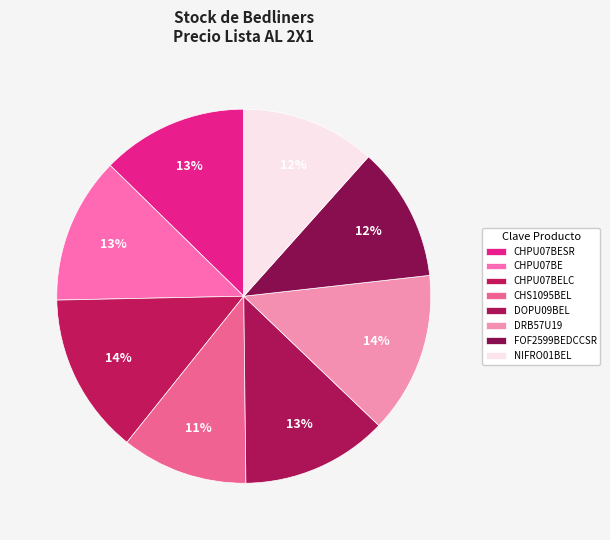

Count the number of slices in the pie.

8